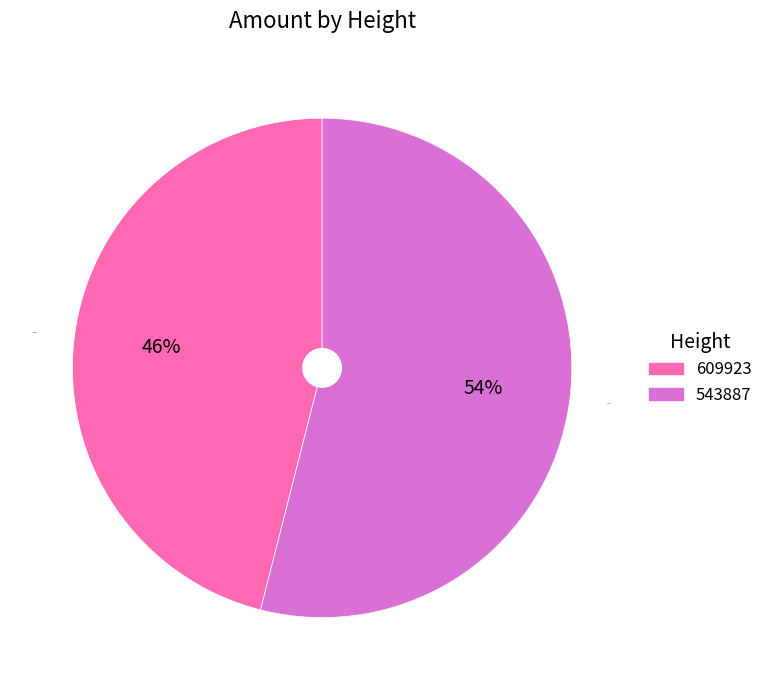

What is the smallest slice in the pie chart?

609923